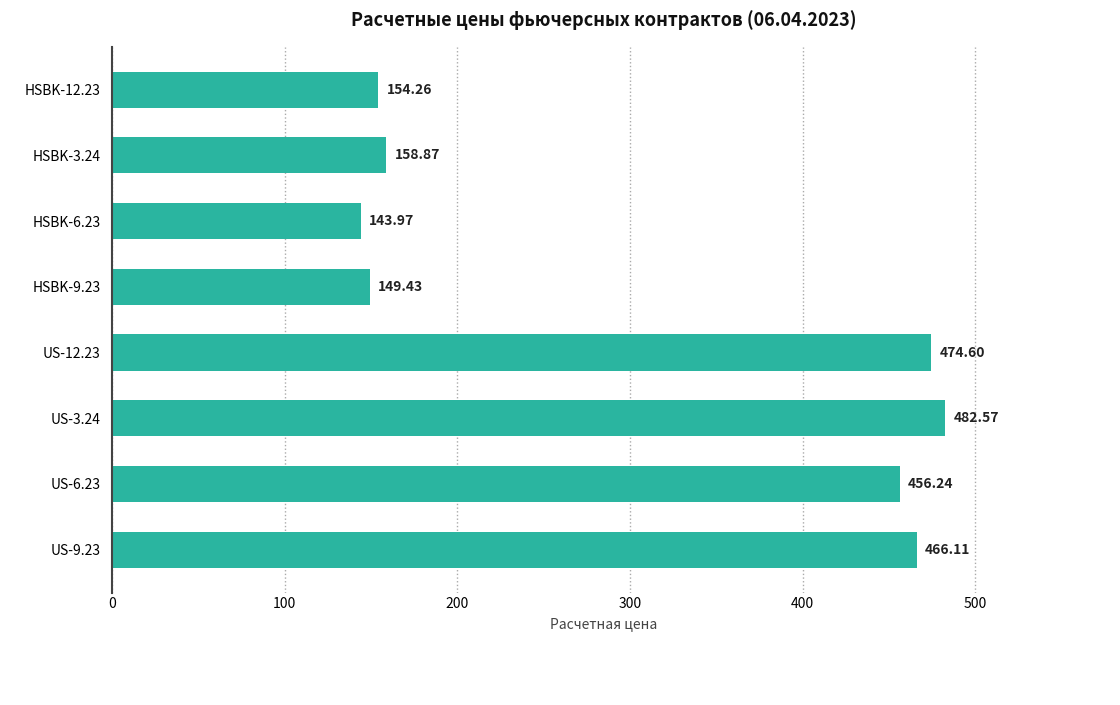

Which has a higher value, HSBK-12.23 or HSBK-3.24?

HSBK-3.24